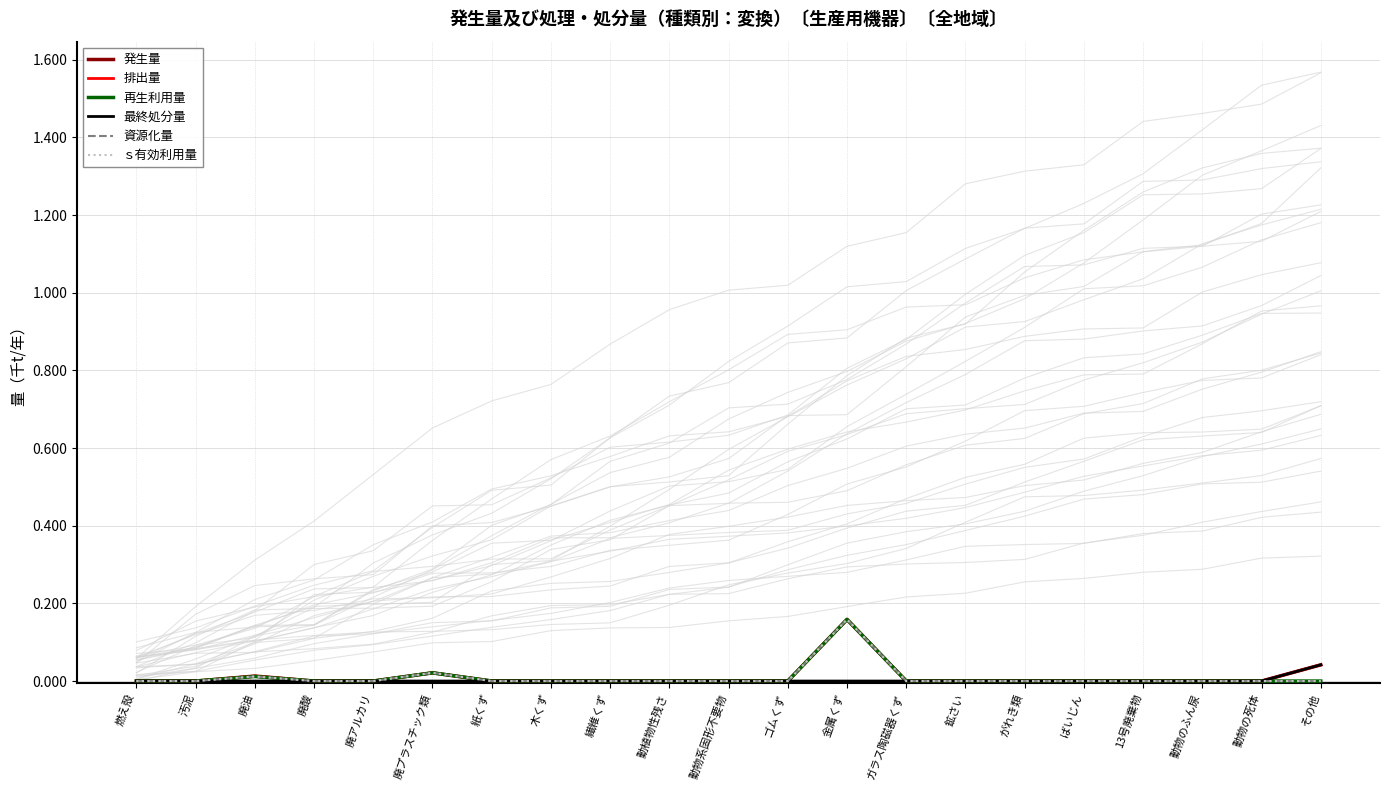

Rank the categories by ｓ有効利用量 value from lowest to highest.

燃え殻, 汚泥, 廃酸, 廃アルカリ, 紙くず, 木くず, 繊維くず, 動植物性残さ, 動物系固形不要物, ゴムくず, ガラス陶磁器くず, 鉱さい, がれき類, ばいじん, 13号廃棄物, 動物のふん尿, 動物の死体, その他, 廃油, 廃プラスチック類, 金属くず